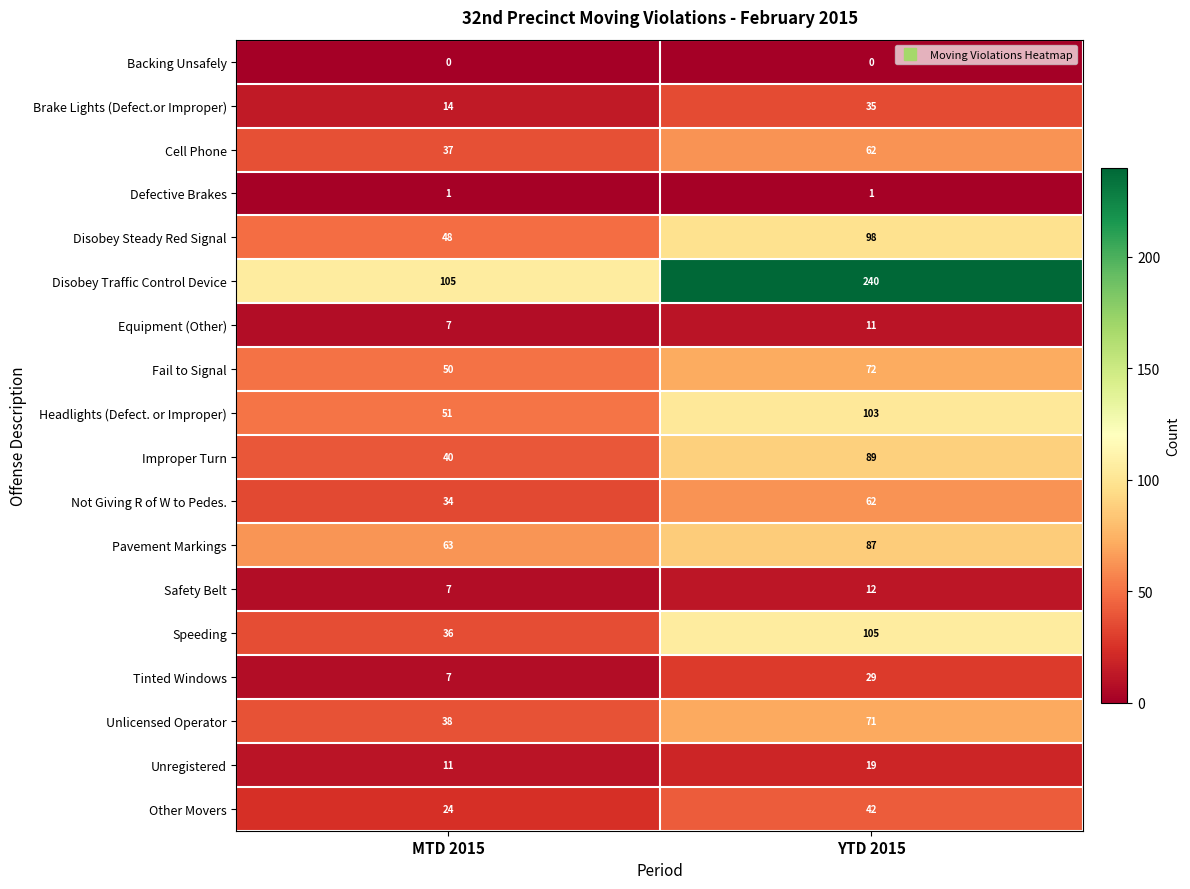

How many data points does each series have?

2